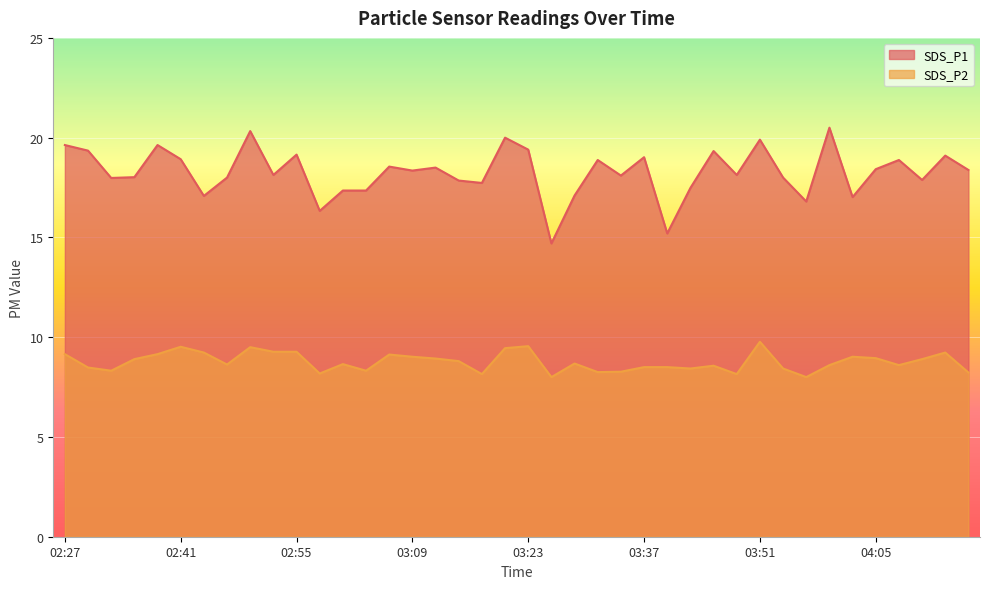

Rank the series by their maximum value, from lowest to highest.

SDS_P2, SDS_P1